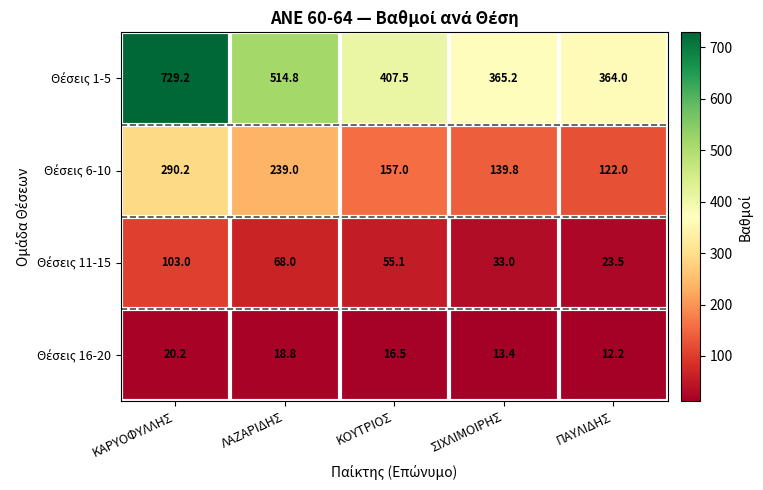

What is the total value across all series at ΛΑΖΑΡΙΔΗΣ?

840.6